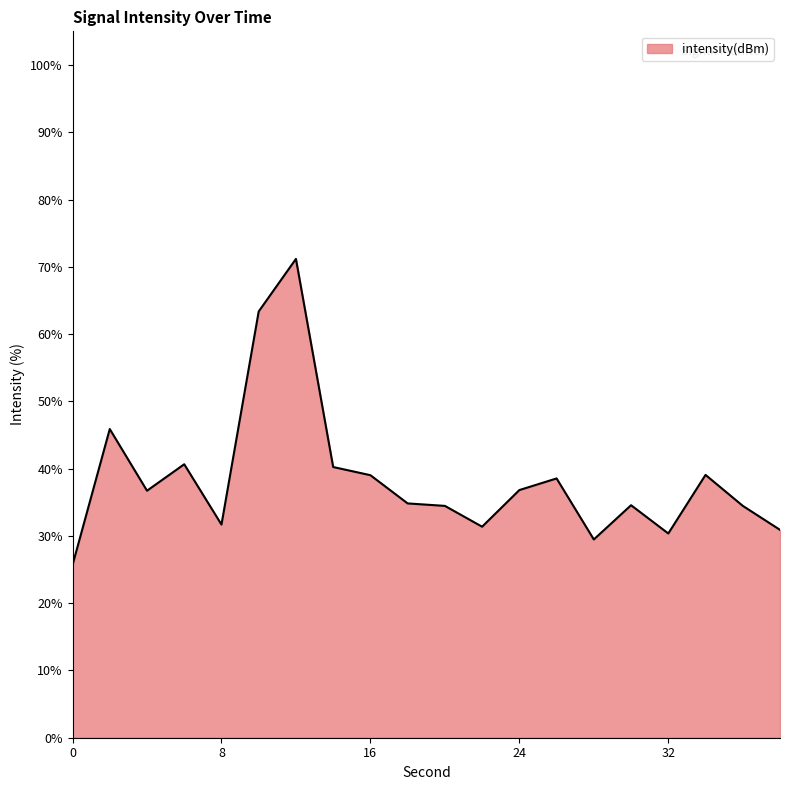

True or false: the data has more than 1 interior local peaks.

True